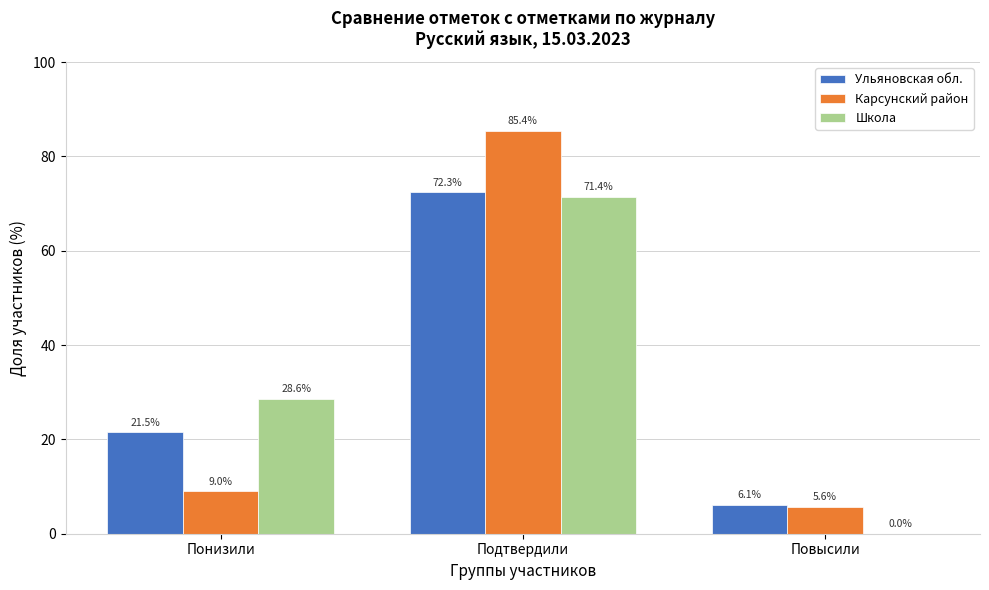

True or false: Школа has a value of -28.5 at Повысили.

False